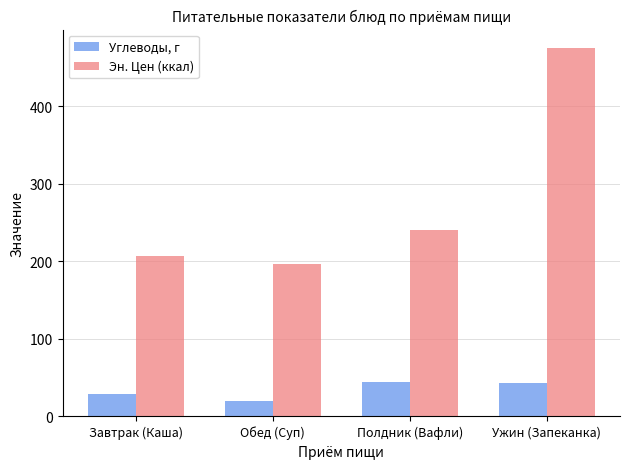

What is the maximum value shown in the chart?

475.3